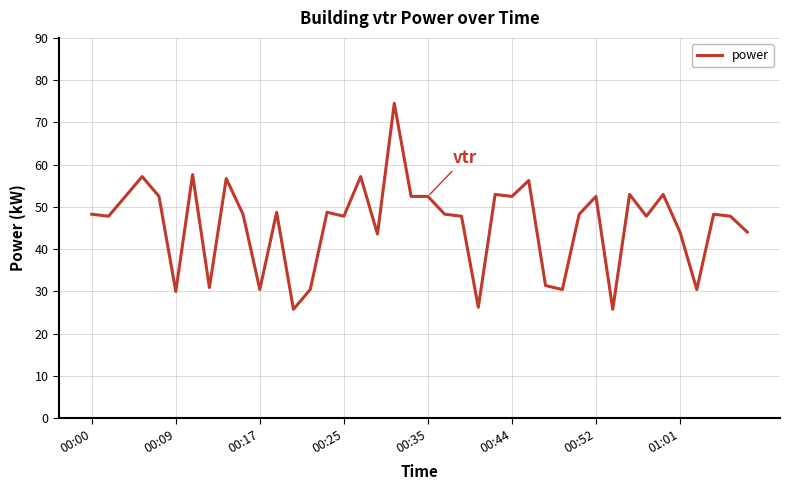

What is the minimum value shown in the chart?

25.8